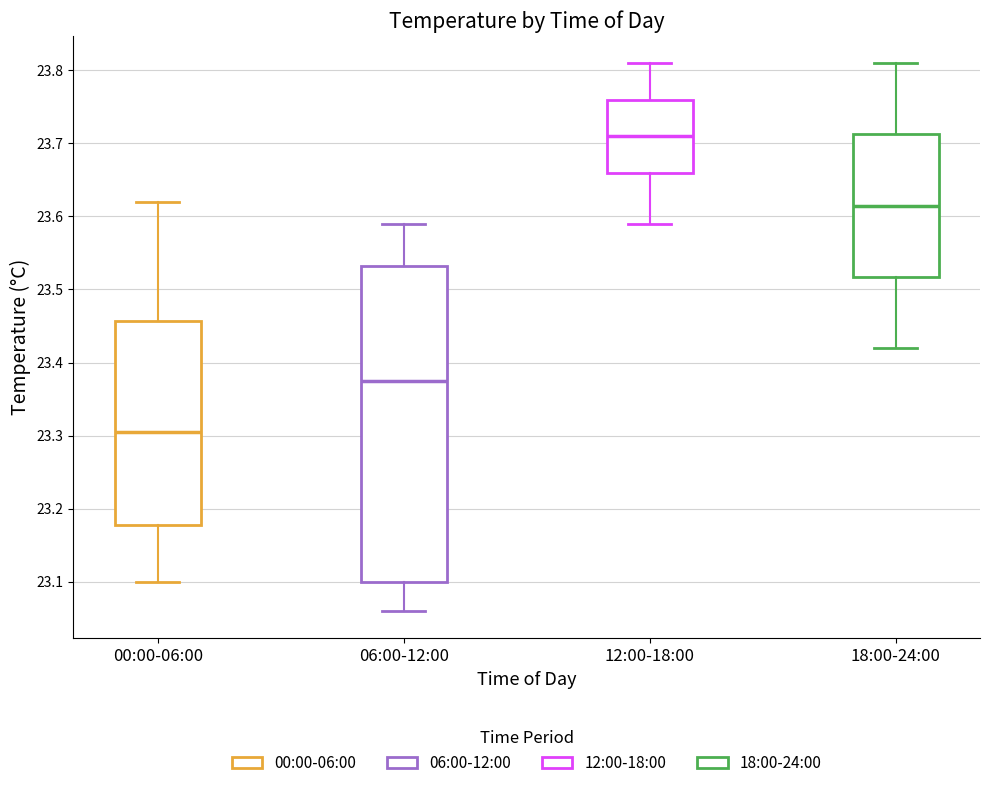

Where does the median line of the box for 00:00-06:00 sit on the y-axis? The values are not printed on the chart, so give them approximately, as read against the axis.

23.31